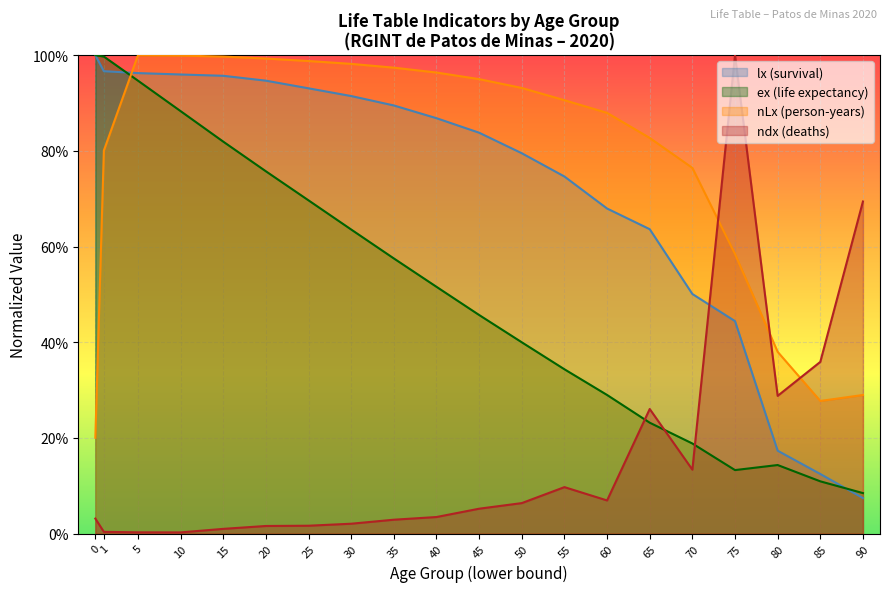

What are all the series names shown in the legend?

lx (survival), ex (life expectancy), nLx (person-years), ndx (deaths)